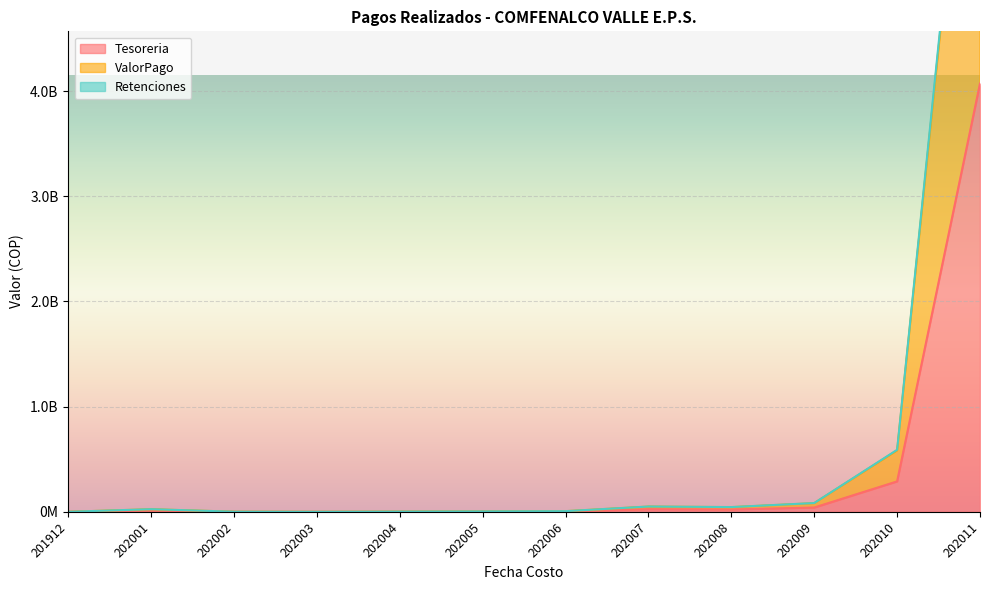

Reading left to right, what are all the values shown in this chart?

Tesoreria: 201912=219520.0	202001=12348419.0	202002=638725.0	202003=85907.0	202004=1081561.0	202005=2048200.0	202006=3165400.0	202007=24764600.0	202008=22157800.0	202009=40608636.9	202010=289076076.2	202011=4071590973.0
ValorPago: 201912=448000.0	202001=25200856.0	202002=1303520.0	202003=175320.0	202004=2207268.0	202005=4180000.0	202006=6460000.0	202007=50540000.0	202008=45220000.0	202009=83534606.0	202010=589715195.4	202011=8306045584.9
Retenciones: 201912=443520.0	202001=24948847.0	202002=1290485.0	202003=173567.0	202004=2185195.0	202005=4138200.0	202006=6395400.0	202007=50034600.0	202008=44767800.0	202009=82375939.9	202010=583933673.9	202011=8224613765.5